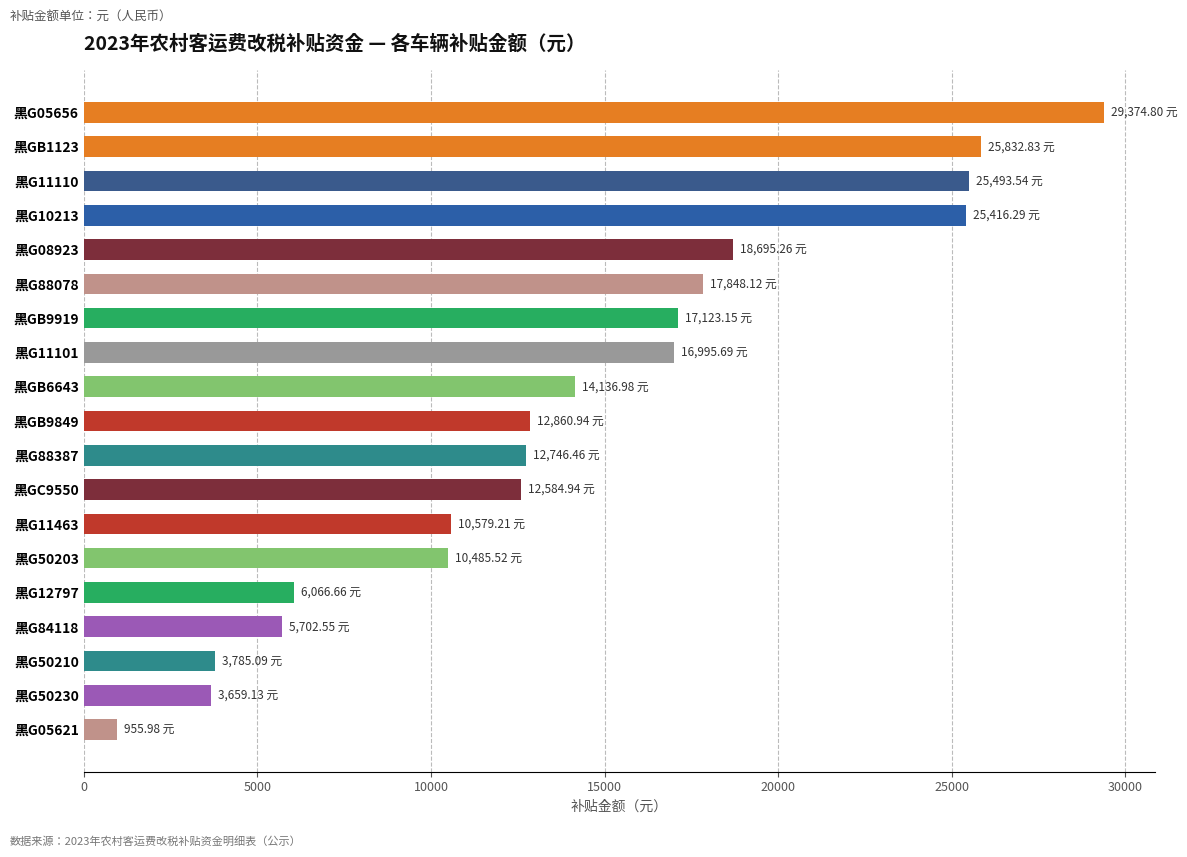

What is the change in value from 黑GB1123 to 黑G11463?

-15253.6